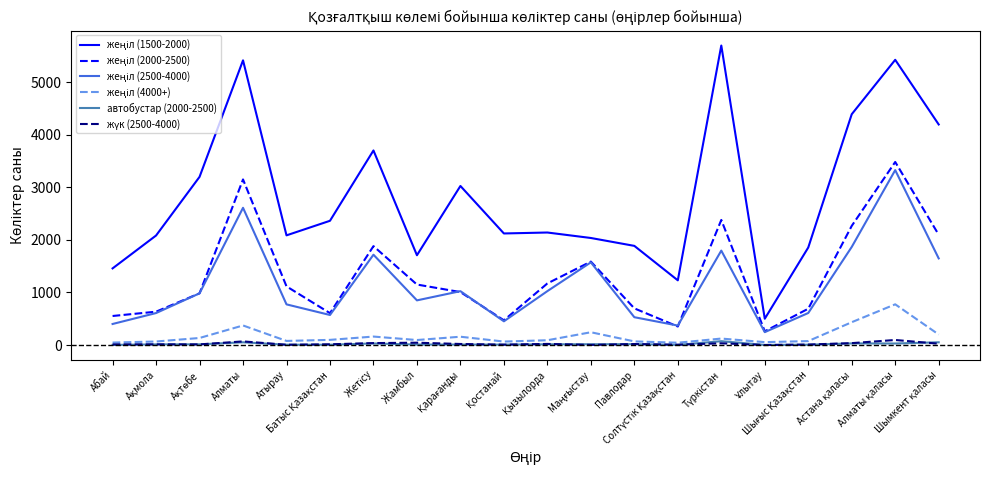

Count the number of categories in the chart.

20